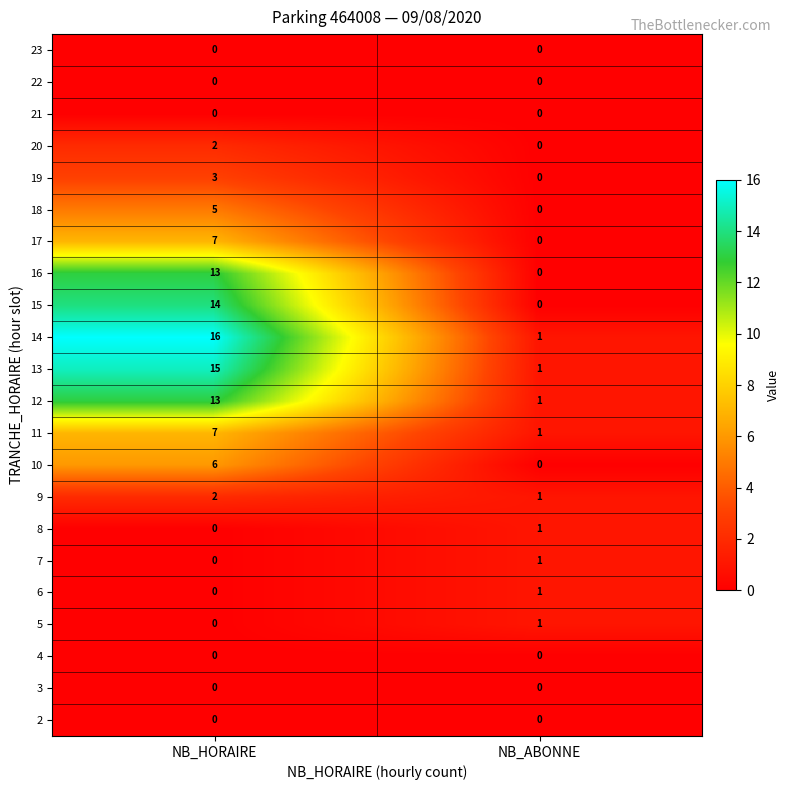

At how many categories does at least one series exceed 12?

1